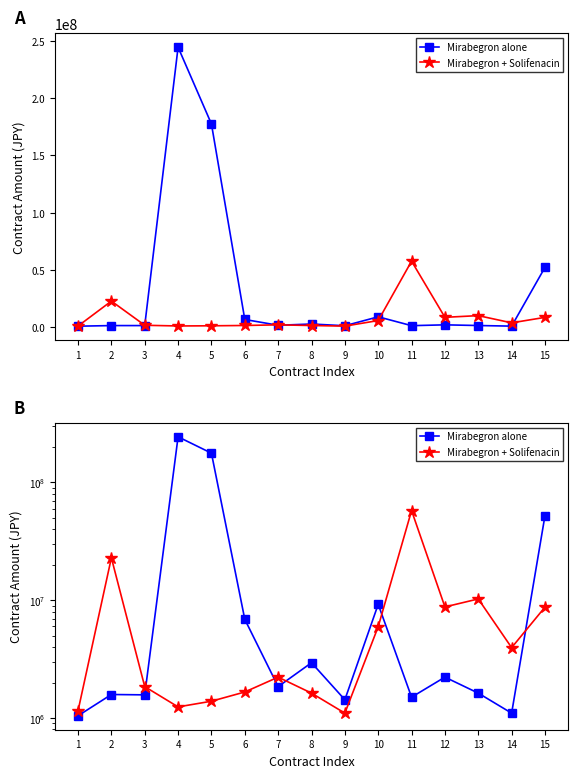

Reading right to left, list all the values displayed in this chart.

Mirabegron alone: 52360000	1100000	1626900	2224530	1503040	9240000	1430000	2948000	1848000	6886000	177422850	244378445	1573000	1584000	1045000
Mirabegron + Solifenacin: 8745000	3960000	10263000	8778000	57750000	5971416	1100000	1626900	2224530	1663728	1389300	1243000	1848000	22928400	1150600